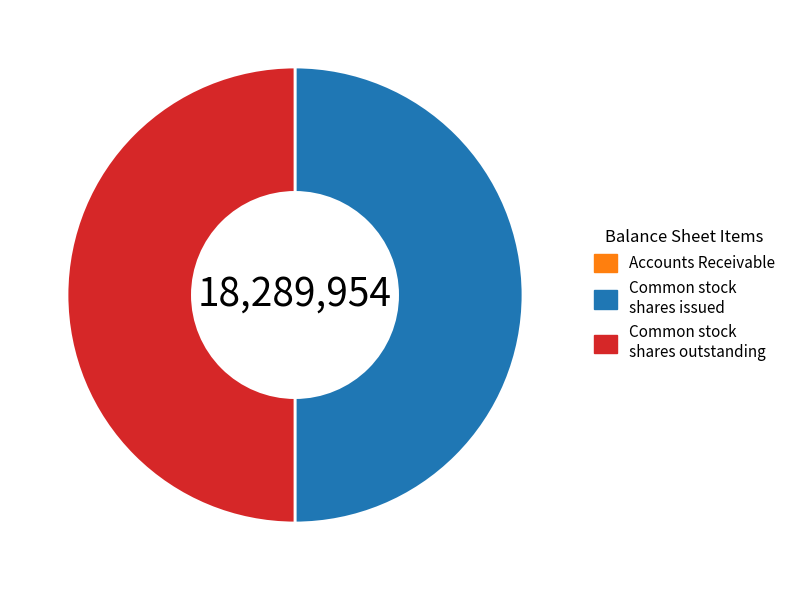

Is the sum of Common stock shares issued and Common stock shares outstanding greater than half?

Yes